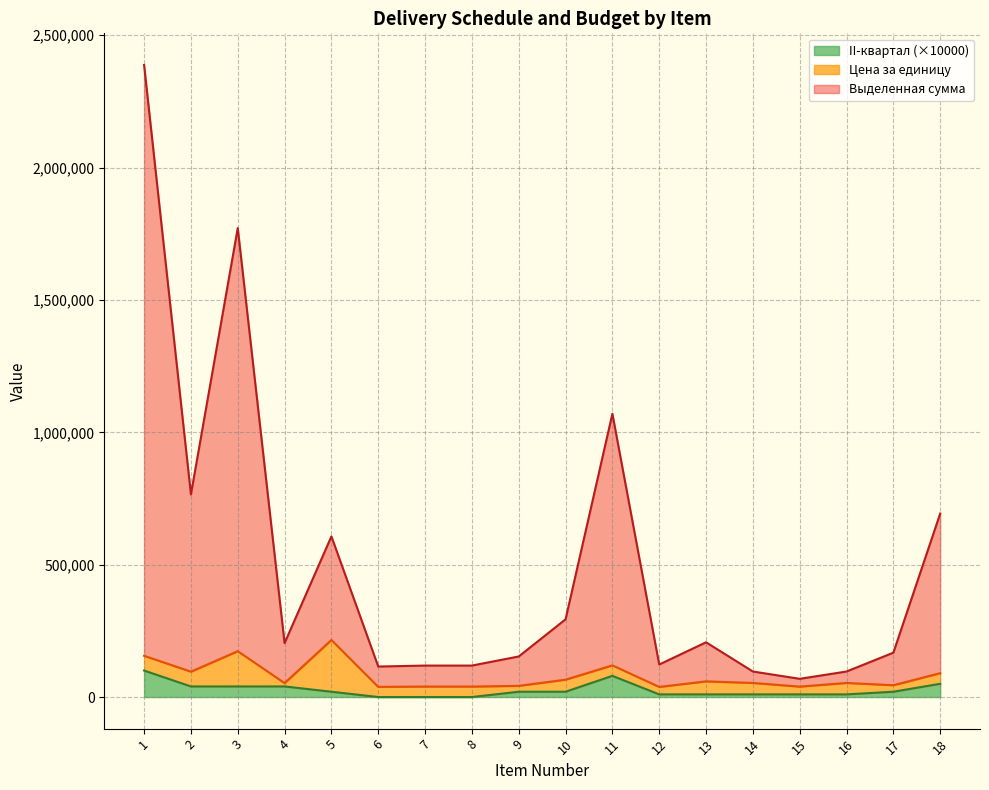

What is the average value of the II-квартал series?

26667